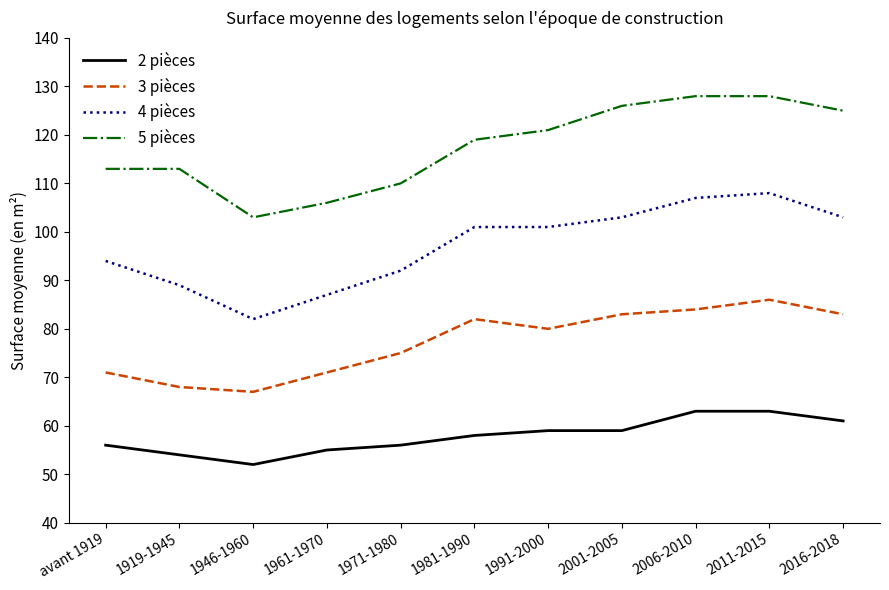

Reading left to right, list all the values displayed in this chart.

2 pièces: avant 1919=56	1919-1945=54	1946-1960=52	1961-1970=55	1971-1980=56	1981-1990=58	1991-2000=59	2001-2005=59	2006-2010=63	2011-2015=63	2016-2018=61
3 pièces: avant 1919=71	1919-1945=68	1946-1960=67	1961-1970=71	1971-1980=75	1981-1990=82	1991-2000=80	2001-2005=83	2006-2010=84	2011-2015=86	2016-2018=83
4 pièces: avant 1919=94	1919-1945=89	1946-1960=82	1961-1970=87	1971-1980=92	1981-1990=101	1991-2000=101	2001-2005=103	2006-2010=107	2011-2015=108	2016-2018=103
5 pièces: avant 1919=113	1919-1945=113	1946-1960=103	1961-1970=106	1971-1980=110	1981-1990=119	1991-2000=121	2001-2005=126	2006-2010=128	2011-2015=128	2016-2018=125